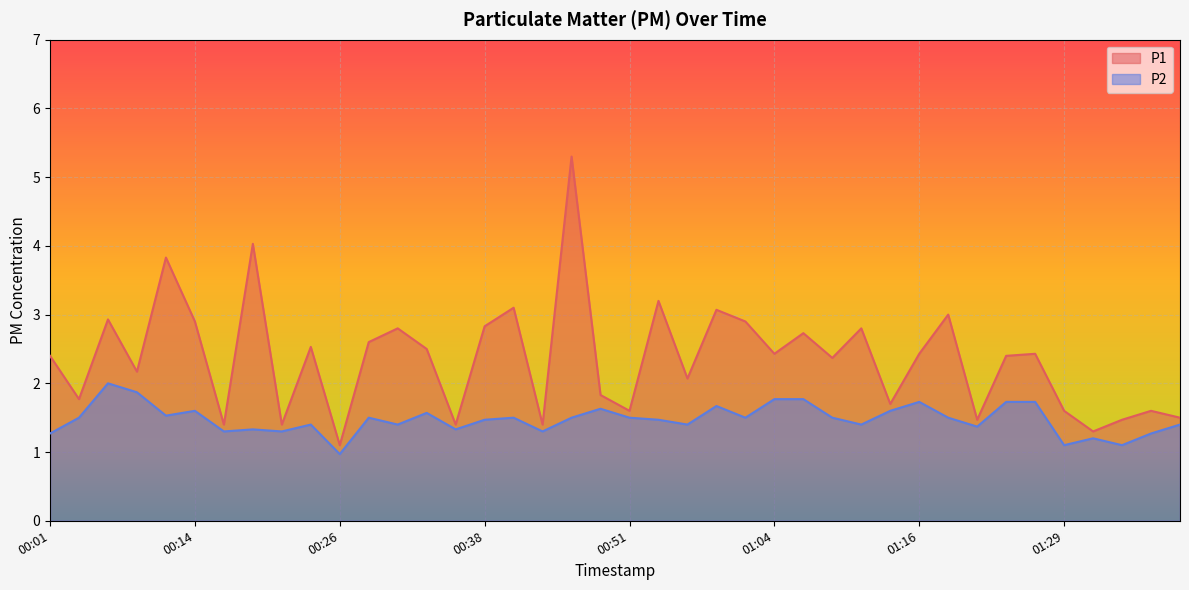

What position from the left is 01:24?

34